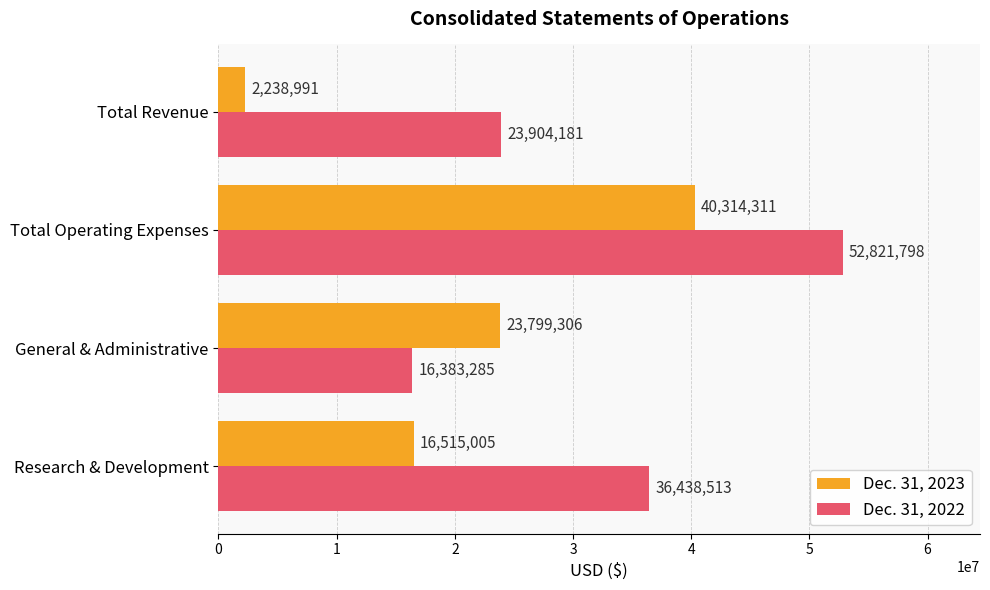

What is the average value of the Dec. 31, 2022 series?

32386944